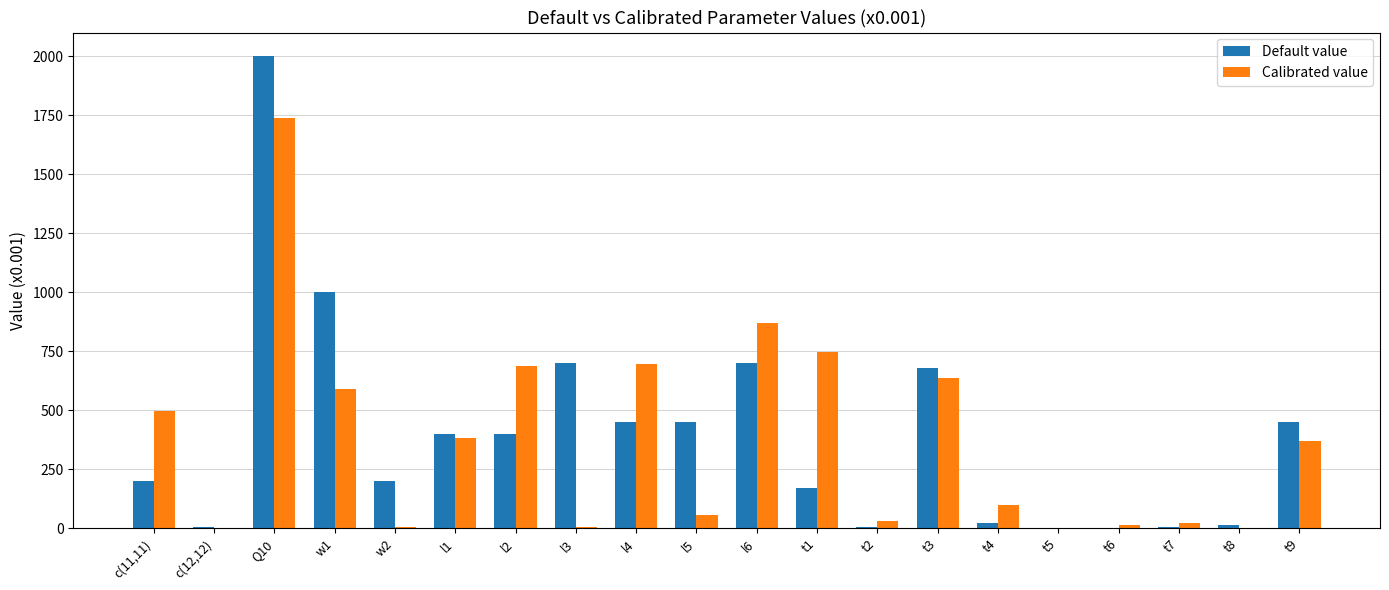

What is the sum of all Calibrated value values?

7451.6